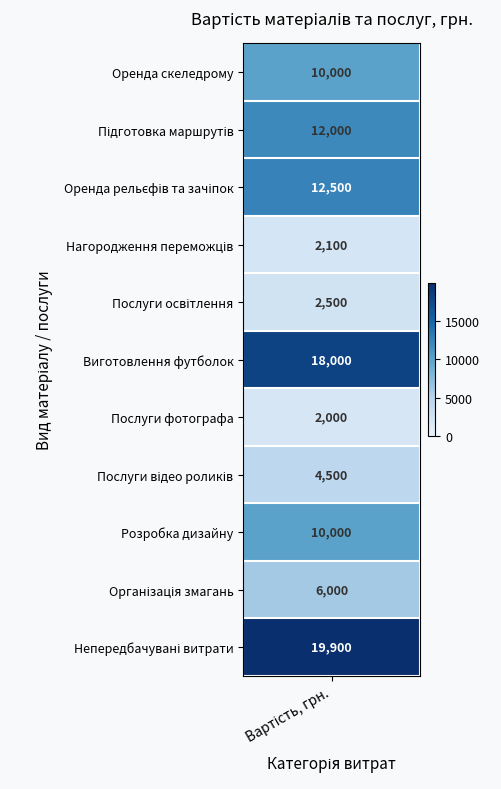

Reading left to right, list all the values displayed in this chart.

10000	12000	12500	2100	2500	18000	2000	4500	10000	6000	19900